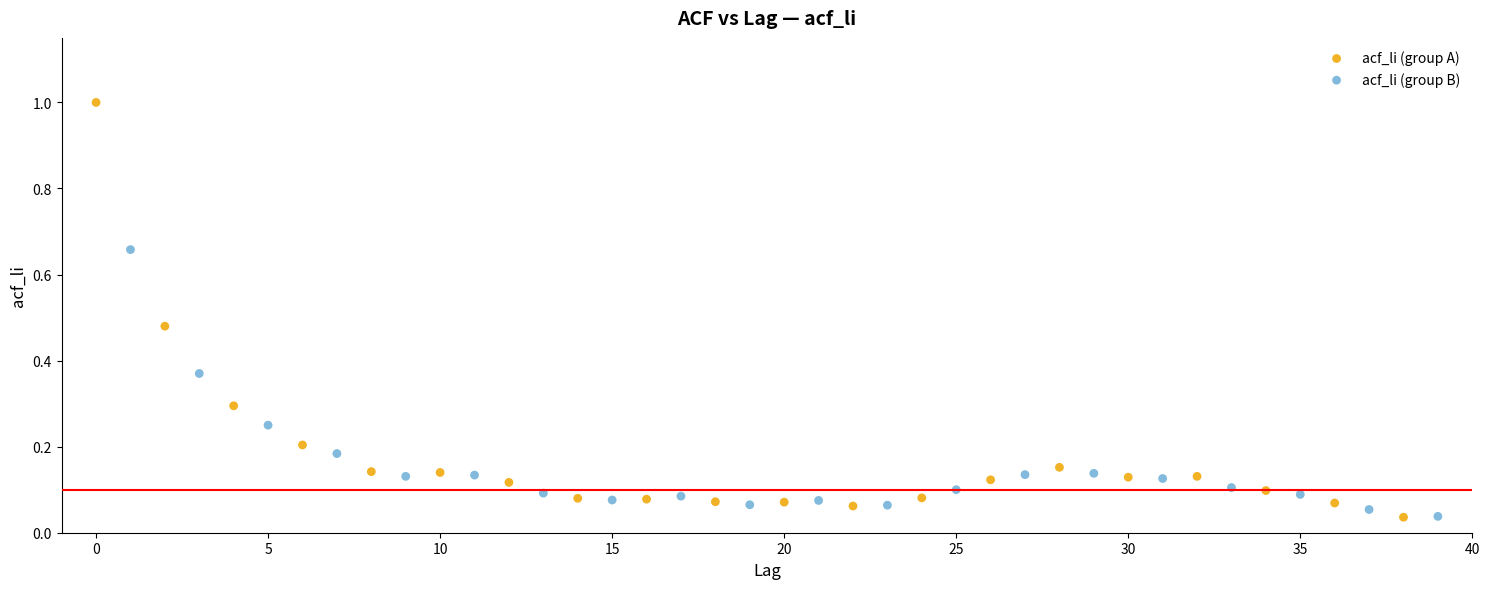

Which series has the widest spread of Y values?

acf_li (group A)